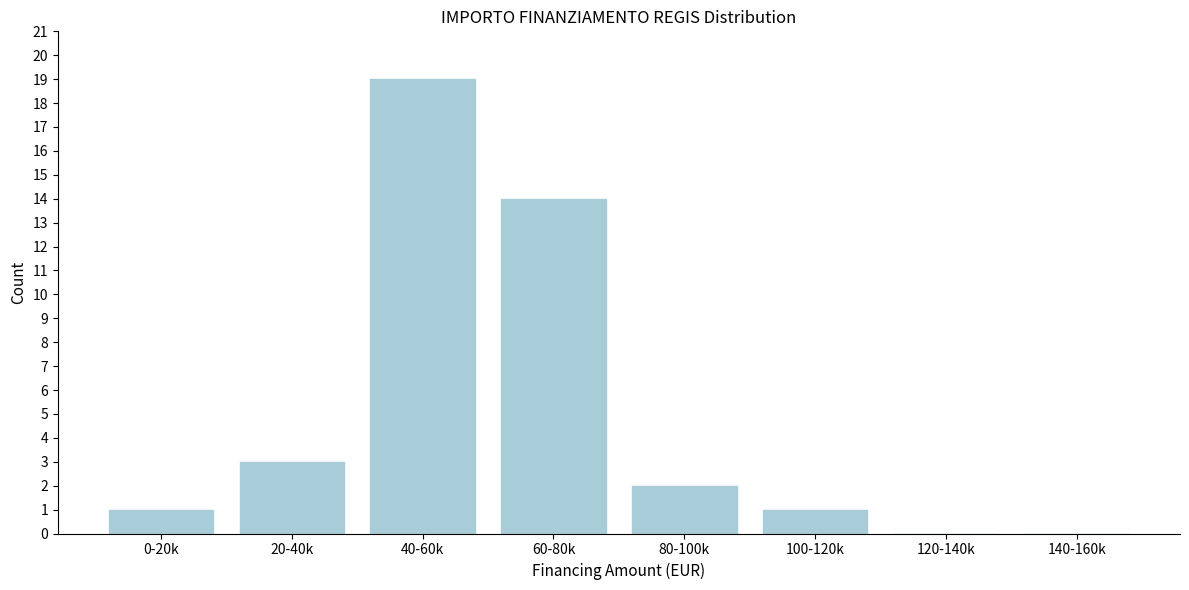

Reading right to left, extract all data points from this chart.

140-160k=0	120-140k=0	100-120k=1	80-100k=2	60-80k=14	40-60k=19	20-40k=3	0-20k=1